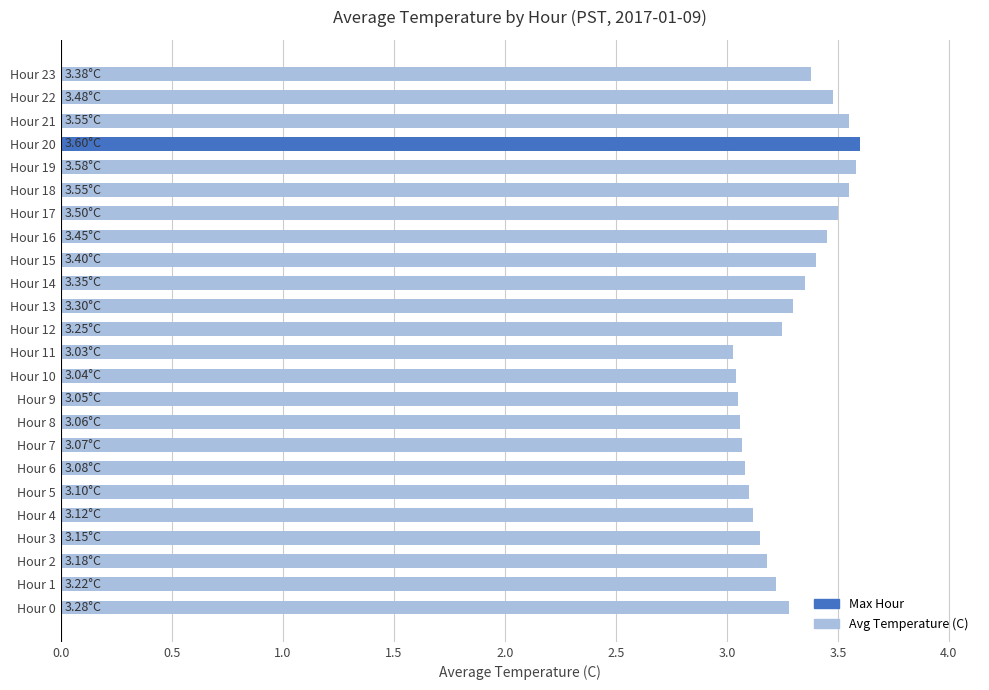

What is the sum of all values?

78.8